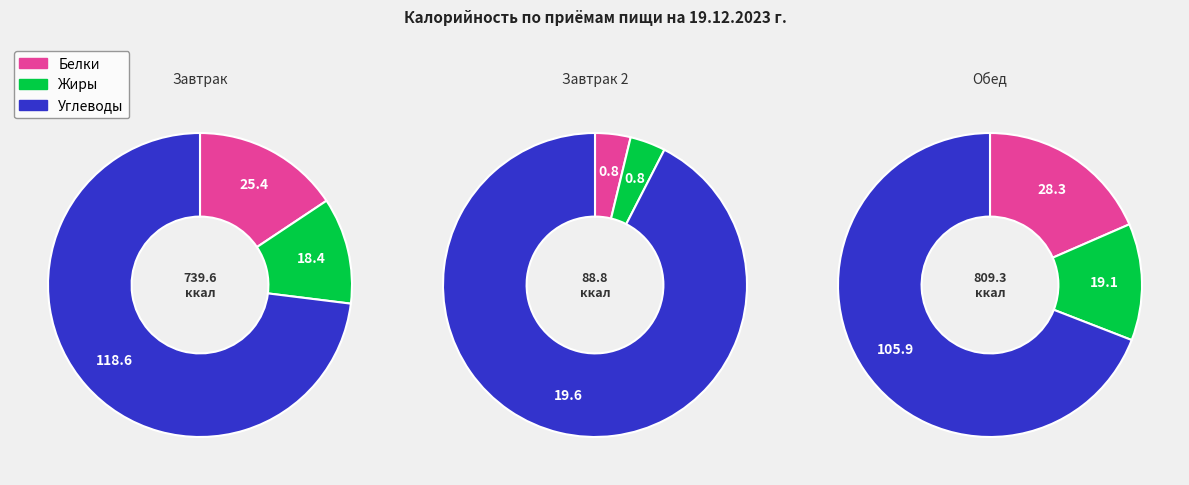

Approximately how many times larger is the value at Завтрак compared to Обед?

0.9